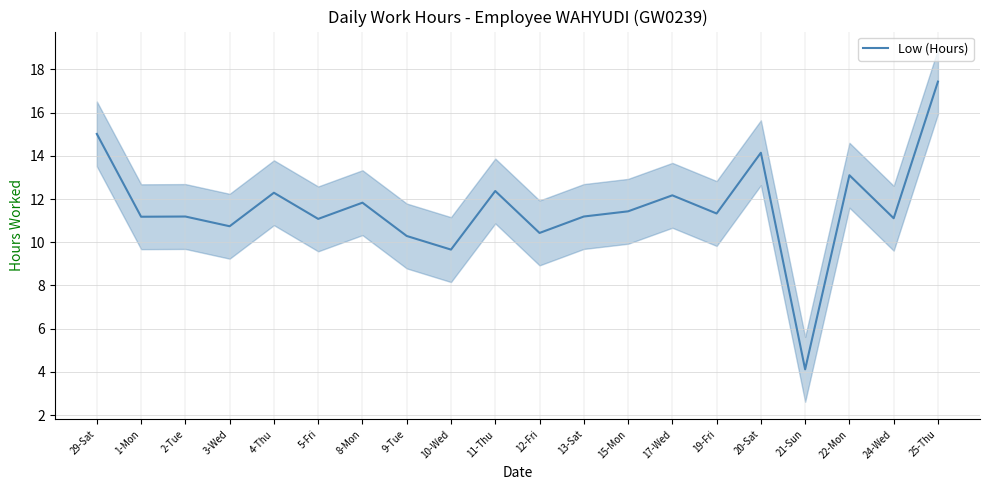

Where does the data first go above 11?

29-Sat